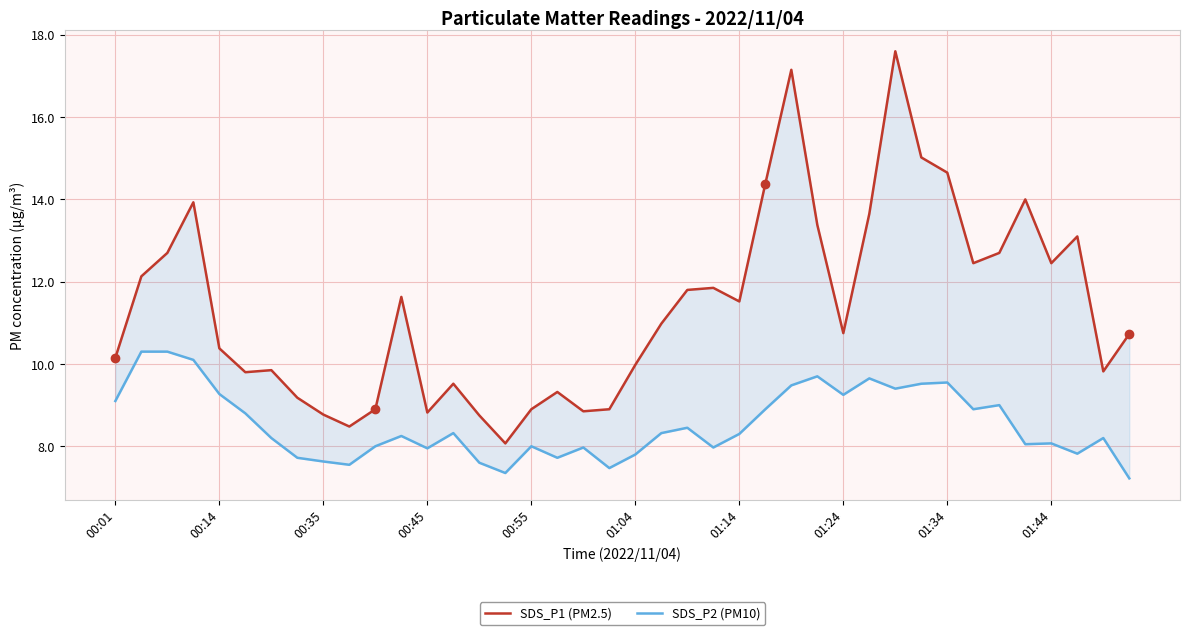

In SDS_P2 (PM10), how many points are lower than both neighbors (excluding endpoints)?

11